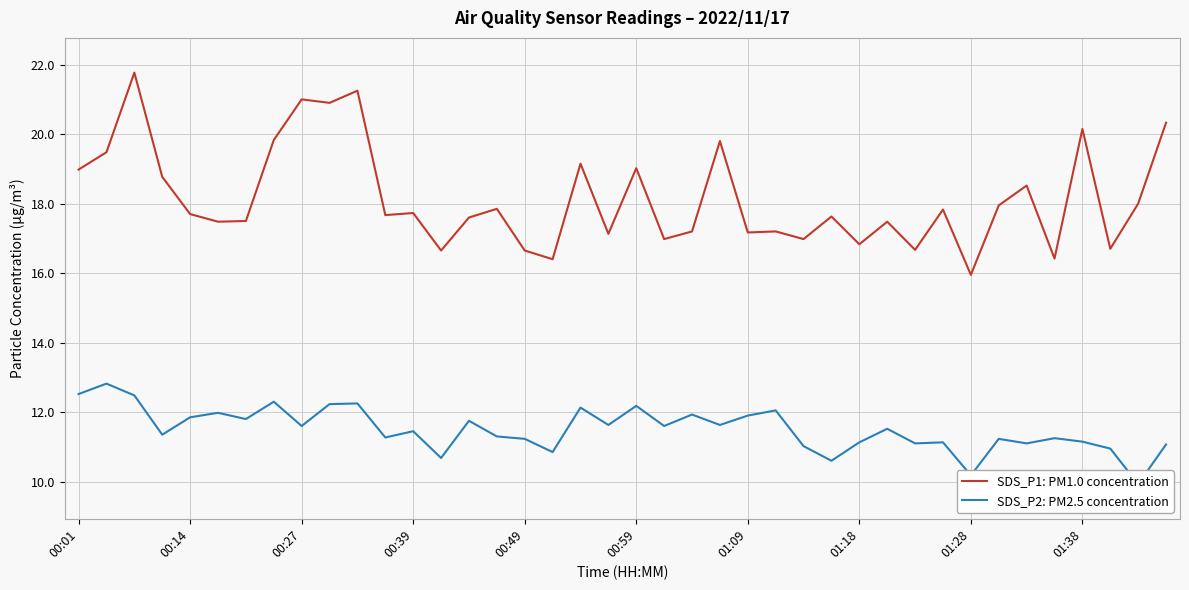

Between 10 and 19, which series saw the biggest shift?

SDS_P1: PM1.0 concentration